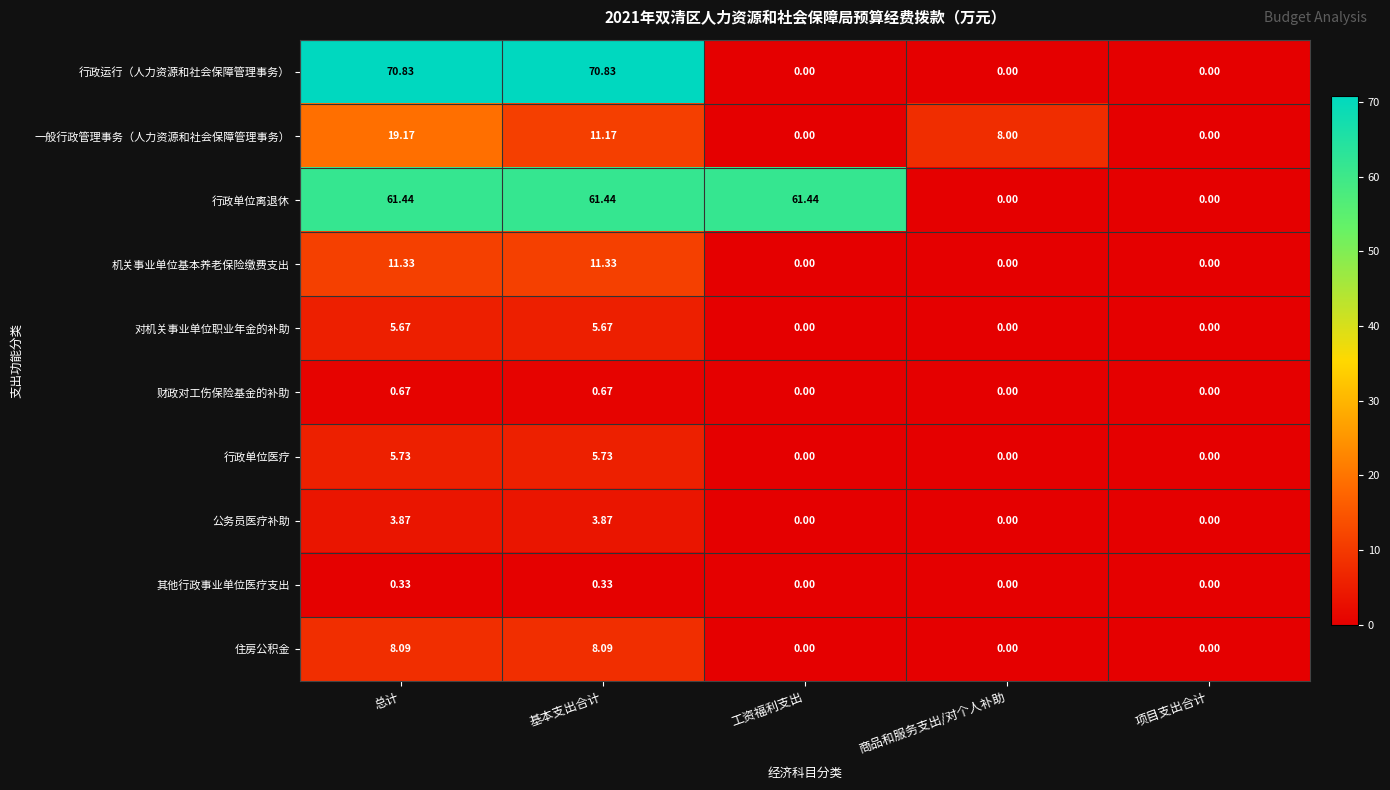

Is the value of 住房公积金 at 基本支出合计 greater than the value of 一般行政管理事务（人力资源和社会保障管理事务） at 项目支出合计?

Yes